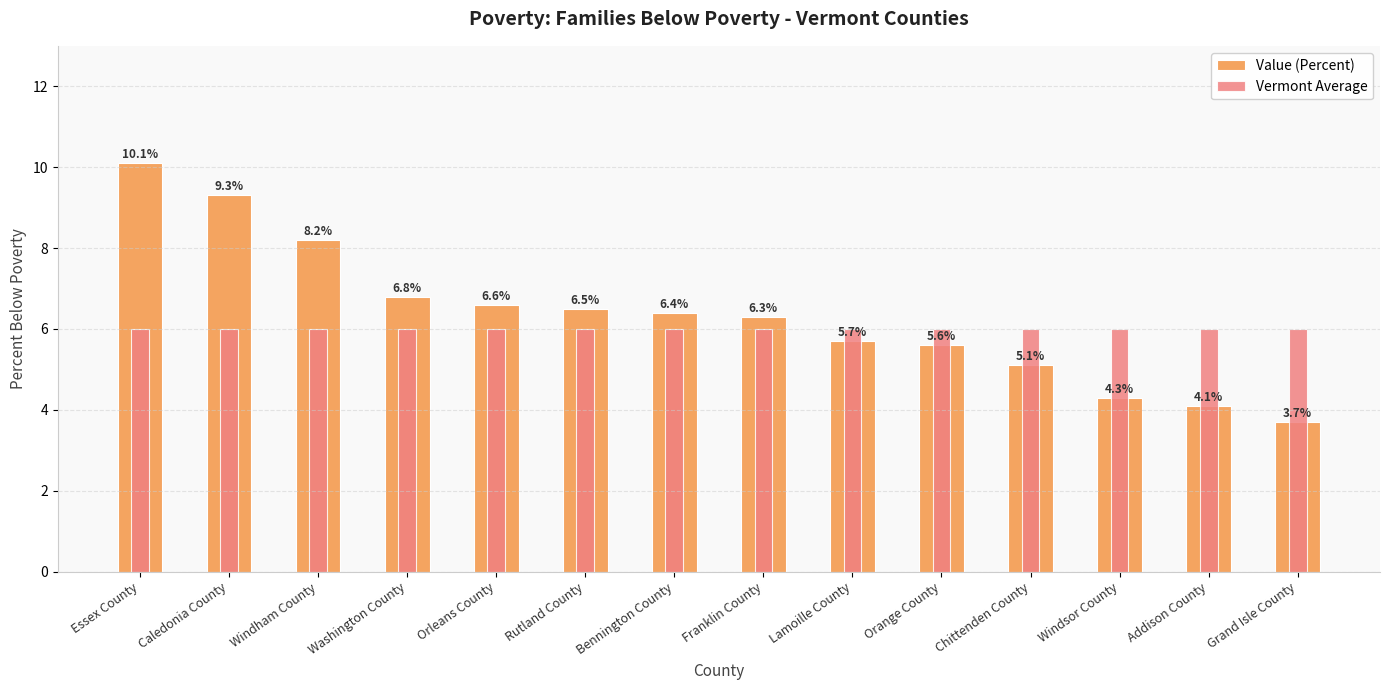

True or false: Vermont Average has a value of 8.1 at Orange County.

False